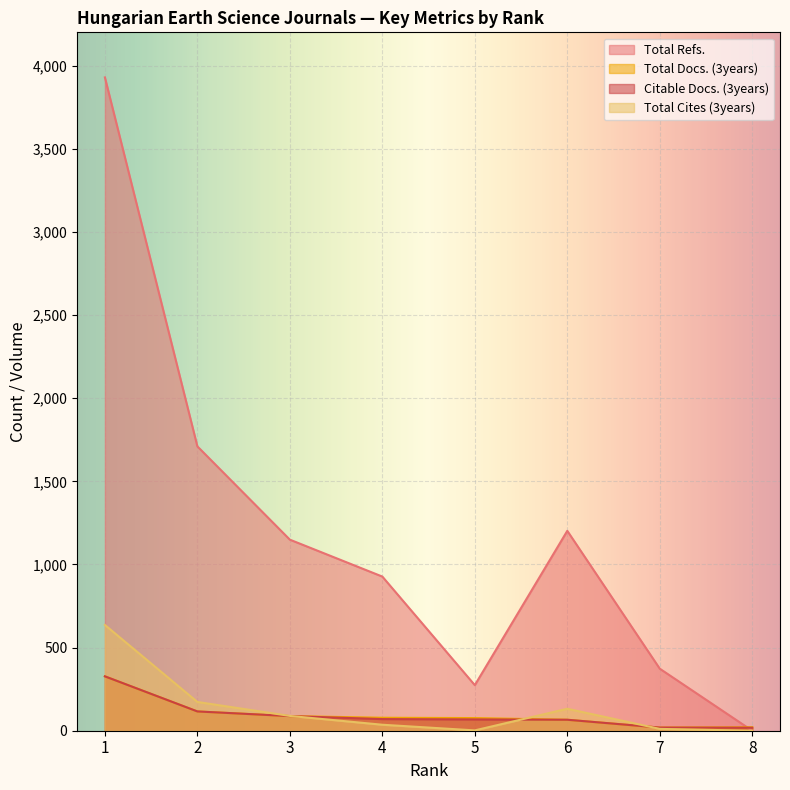

At how many categories does at least one series exceed 2154?

1